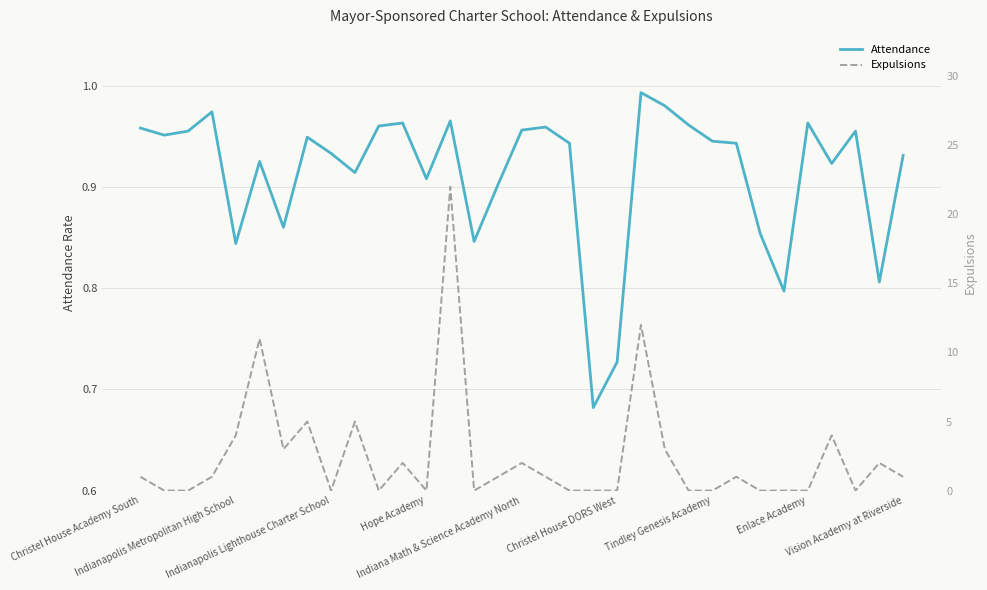

The value of Attendance at Hope Academy is 1.7. True or false?

False